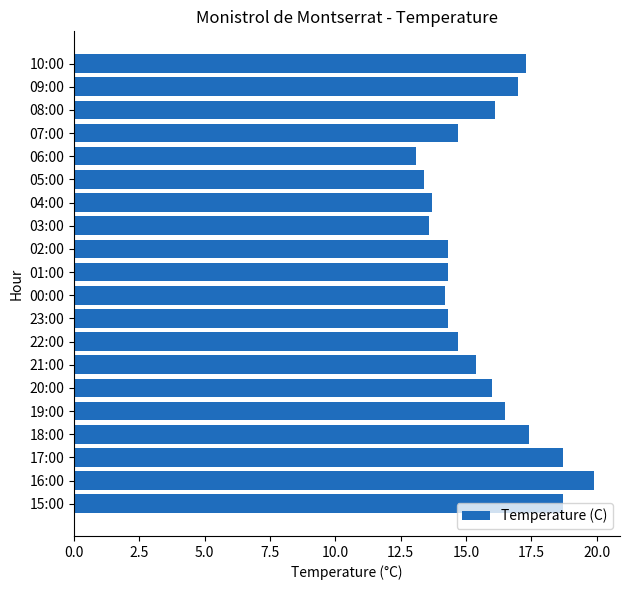

Between 05:00 and 00:00, which is larger?

00:00